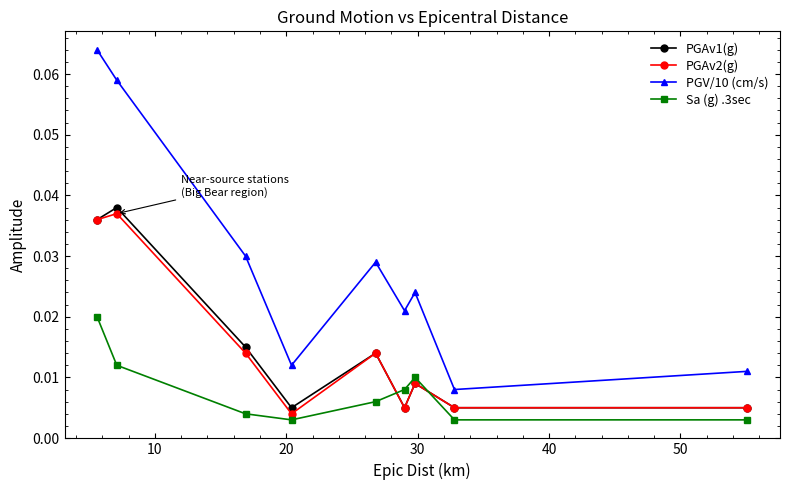

After their last crossing, which series has the higher values: PGAv2(g) or Sa (g) .3sec?

PGAv2(g)